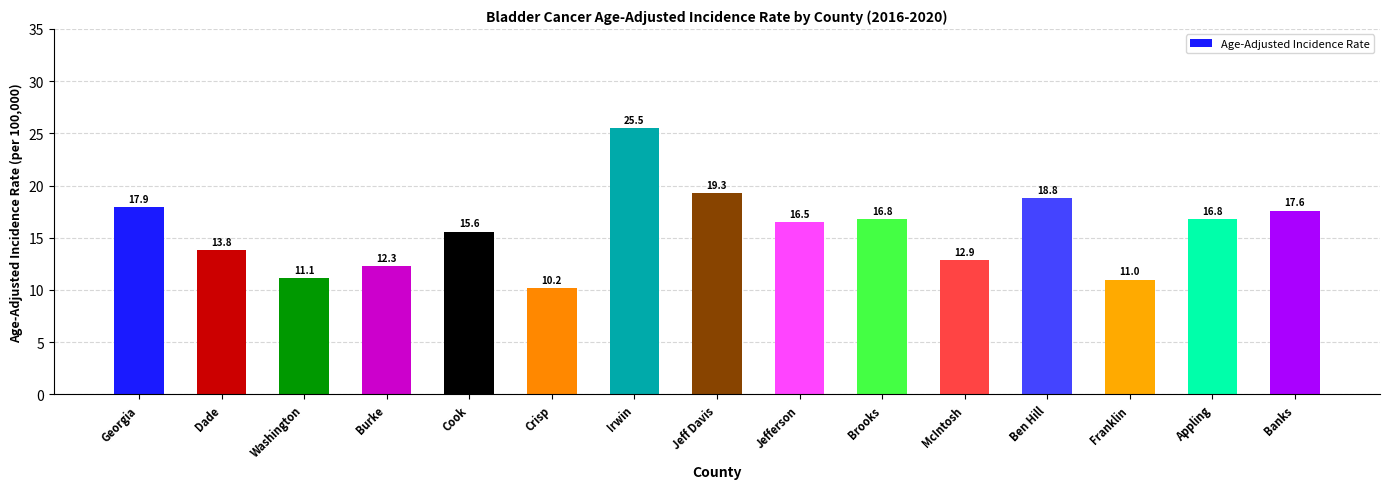

What is the change in value from Dade to Cook?

+1.8